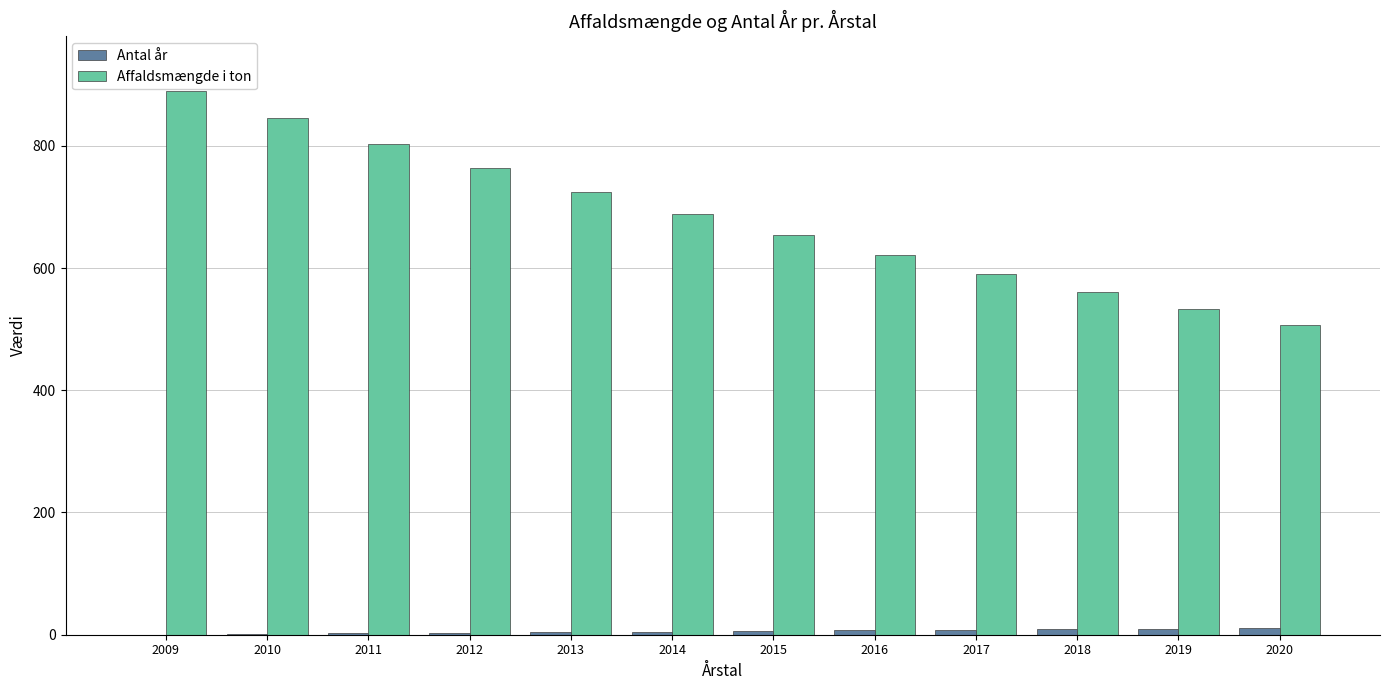

What is the maximum value for Affaldsmængde i ton?

890.0